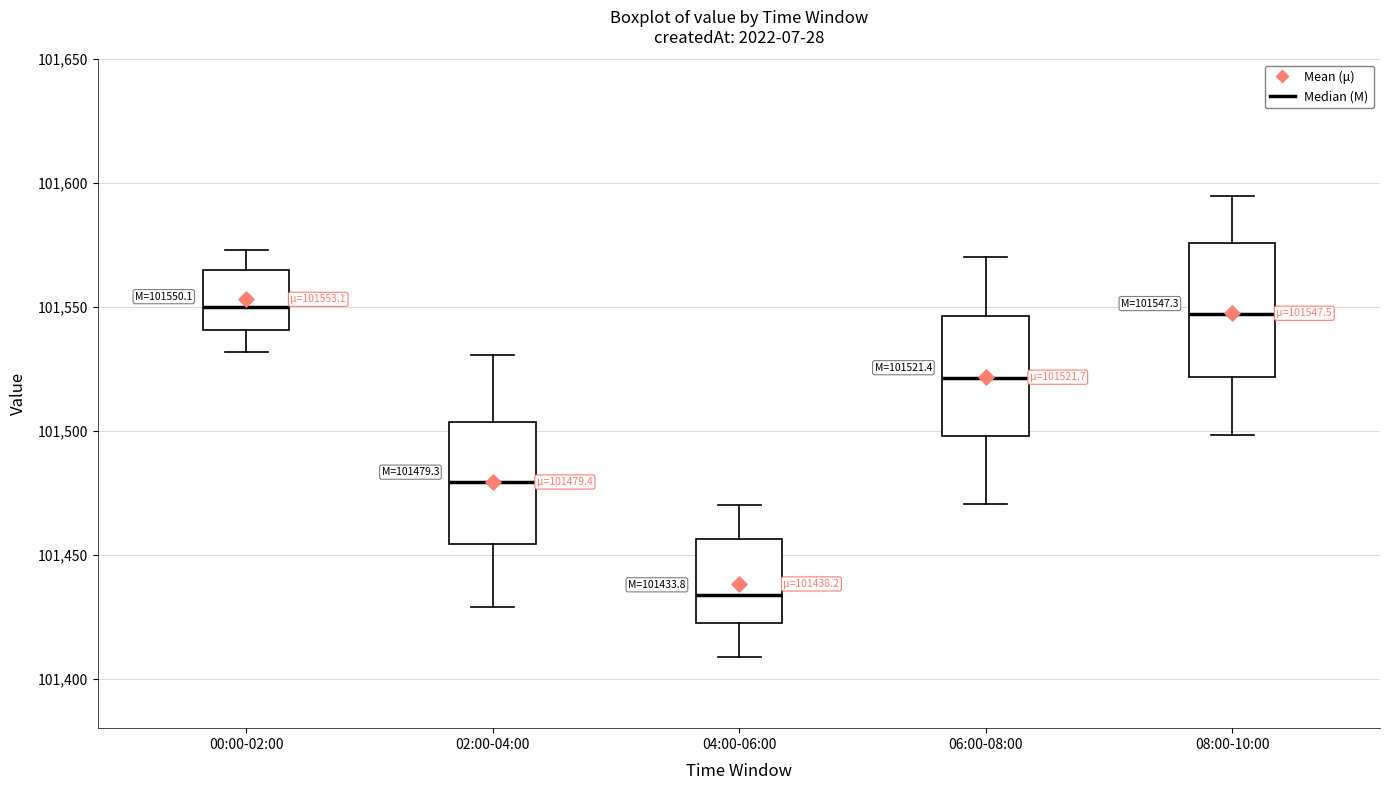

Which box has the lowest median line?

04:00-06:00